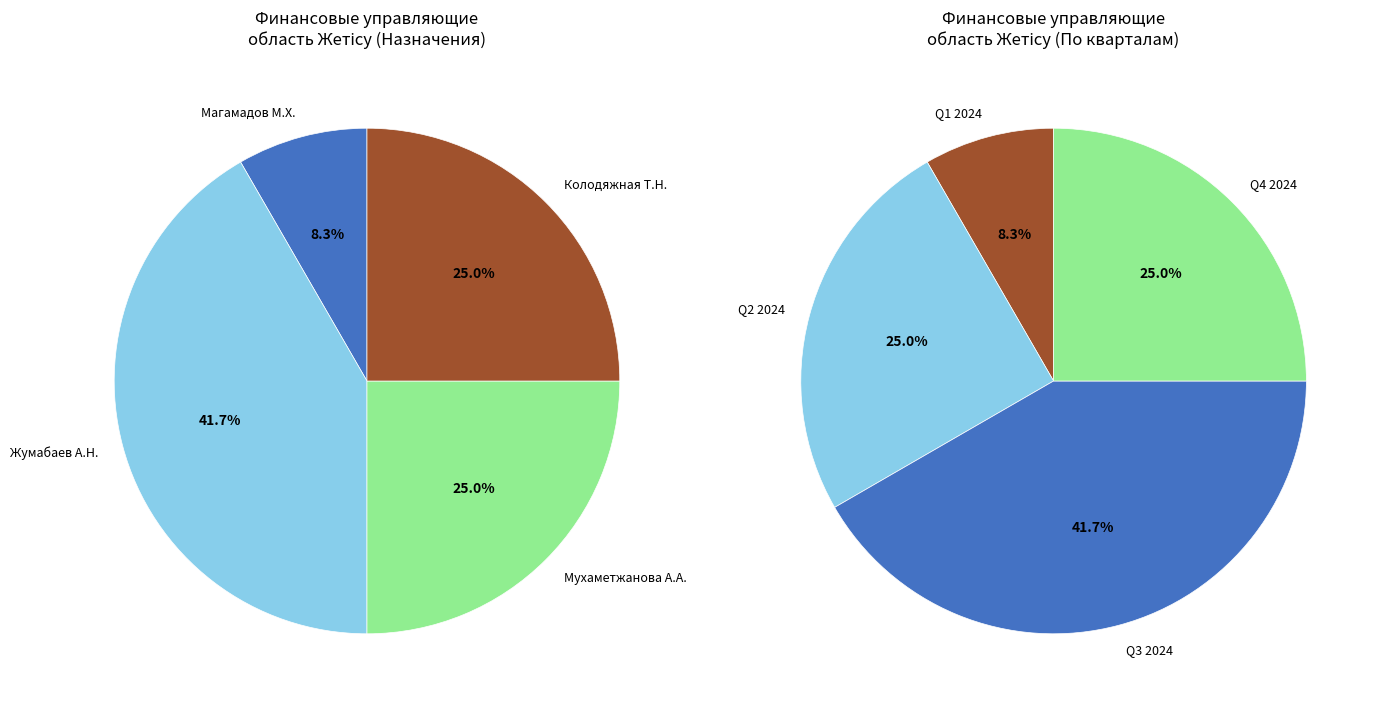

What is the total percentage of Колодяжная Татьяна Николаевна and Жумабаев Амангельды Нуркасимович?

66.7%